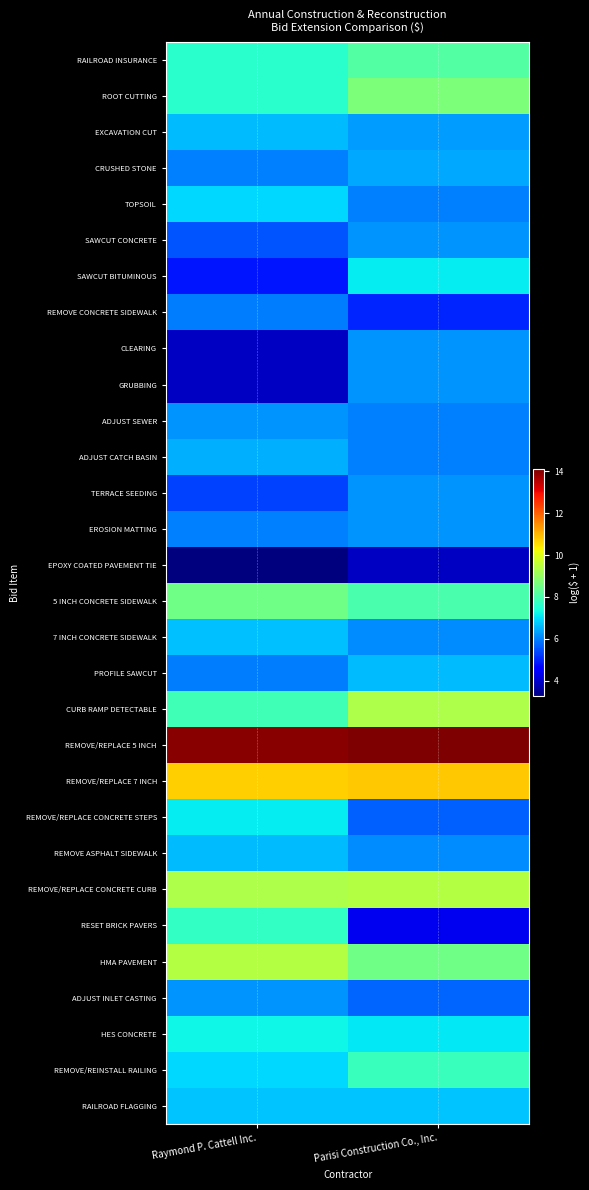

Reading left to right, what are all the values shown in this chart?

RAILROAD INSURANCE: Raymond P. Cattell Inc.=7.6	Parisi Construction Co., Inc.=8.2
ROOT CUTTING: Raymond P. Cattell Inc.=7.6	Parisi Construction Co., Inc.=8.7
EXCAVATION CUT: Raymond P. Cattell Inc.=6.6	Parisi Construction Co., Inc.=6.3
CRUSHED STONE: Raymond P. Cattell Inc.=6.0	Parisi Construction Co., Inc.=6.4
TOPSOIL: Raymond P. Cattell Inc.=6.9	Parisi Construction Co., Inc.=6.0
SAWCUT CONCRETE: Raymond P. Cattell Inc.=5.5	Parisi Construction Co., Inc.=6.2
SAWCUT BITUMINOUS: Raymond P. Cattell Inc.=4.8	Parisi Construction Co., Inc.=7.1
REMOVE CONCRETE SIDEWALK: Raymond P. Cattell Inc.=5.9	Parisi Construction Co., Inc.=5.0
CLEARING: Raymond P. Cattell Inc.=3.9	Parisi Construction Co., Inc.=6.2
GRUBBING: Raymond P. Cattell Inc.=3.9	Parisi Construction Co., Inc.=6.2
ADJUST SEWER: Raymond P. Cattell Inc.=6.2	Parisi Construction Co., Inc.=6.0
ADJUST CATCH BASIN: Raymond P. Cattell Inc.=6.5	Parisi Construction Co., Inc.=6.0
TERRACE SEEDING: Raymond P. Cattell Inc.=5.3	Parisi Construction Co., Inc.=6.2
EROSION MATTING: Raymond P. Cattell Inc.=6.0	Parisi Construction Co., Inc.=6.2
EPOXY COATED PAVEMENT TIE: Raymond P. Cattell Inc.=3.3	Parisi Construction Co., Inc.=3.9
5 INCH CONCRETE SIDEWALK: Raymond P. Cattell Inc.=8.5	Parisi Construction Co., Inc.=8.0
7 INCH CONCRETE SIDEWALK: Raymond P. Cattell Inc.=6.7	Parisi Construction Co., Inc.=6.1
PROFILE SAWCUT: Raymond P. Cattell Inc.=5.9	Parisi Construction Co., Inc.=6.6
CURB RAMP DETECTABLE: Raymond P. Cattell Inc.=7.9	Parisi Construction Co., Inc.=9.3
REMOVE/REPLACE 5 INCH: Raymond P. Cattell Inc.=14.0	Parisi Construction Co., Inc.=14.1
REMOVE/REPLACE 7 INCH: Raymond P. Cattell Inc.=10.7	Parisi Construction Co., Inc.=10.8
REMOVE/REPLACE CONCRETE STEPS: Raymond P. Cattell Inc.=7.1	Parisi Construction Co., Inc.=5.7
REMOVE ASPHALT SIDEWALK: Raymond P. Cattell Inc.=6.6	Parisi Construction Co., Inc.=6.1
REMOVE/REPLACE CONCRETE CURB: Raymond P. Cattell Inc.=9.3	Parisi Construction Co., Inc.=9.4
RESET BRICK PAVERS: Raymond P. Cattell Inc.=7.7	Parisi Construction Co., Inc.=4.3
HMA PAVEMENT: Raymond P. Cattell Inc.=9.4	Parisi Construction Co., Inc.=8.5
ADJUST INLET CASTING: Raymond P. Cattell Inc.=6.2	Parisi Construction Co., Inc.=5.7
HES CONCRETE: Raymond P. Cattell Inc.=7.2	Parisi Construction Co., Inc.=7.1
REMOVE/REINSTALL RAILING: Raymond P. Cattell Inc.=6.9	Parisi Construction Co., Inc.=7.8
RAILROAD FLAGGING: Raymond P. Cattell Inc.=6.7	Parisi Construction Co., Inc.=6.7